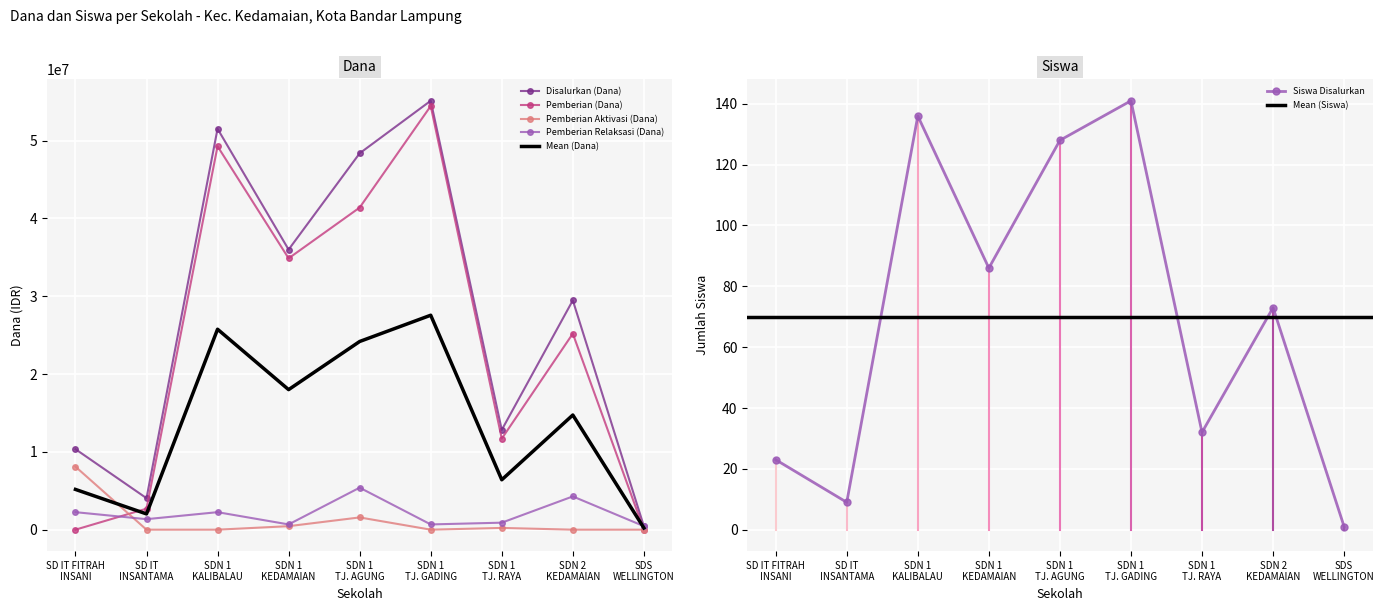

True or false: Pemberian Aktivasi (Dana) has more than 2 points higher than both neighbors.

False